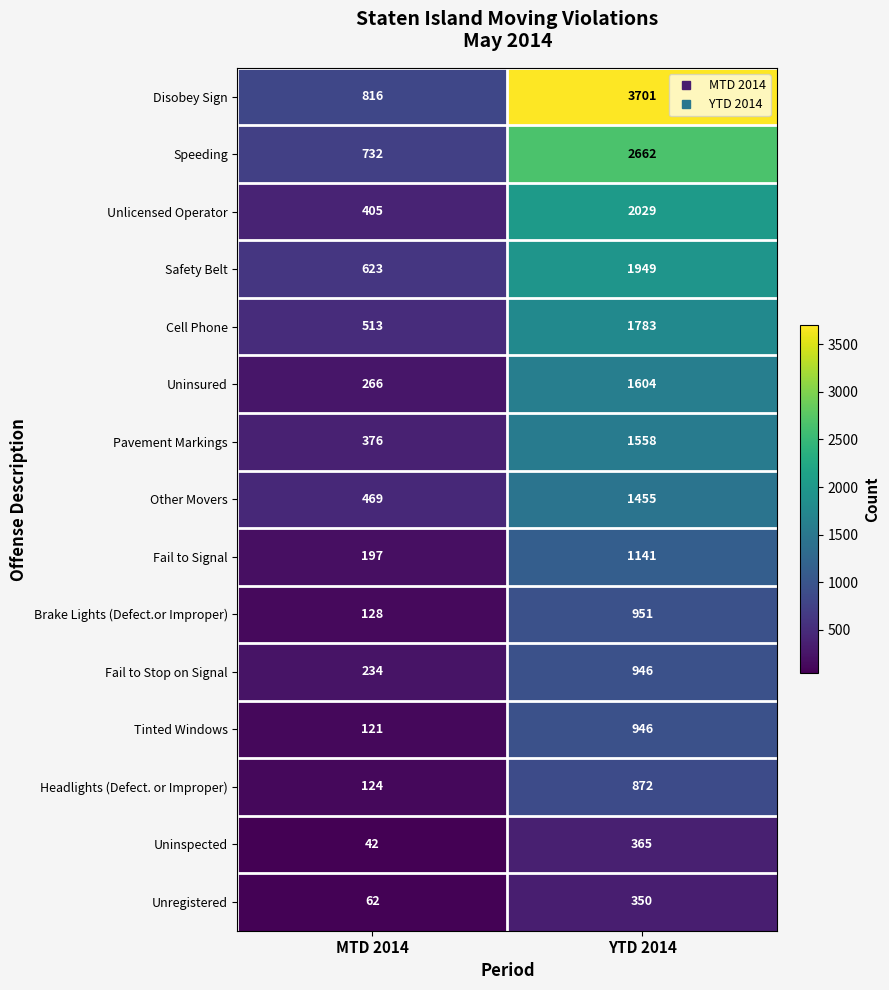

Reading left to right, what are all the values shown in this chart?

Disobey Sign: MTD 2014=816	YTD 2014=3701
Speeding: MTD 2014=732	YTD 2014=2662
Unlicensed Operator: MTD 2014=405	YTD 2014=2029
Safety Belt: MTD 2014=623	YTD 2014=1949
Cell Phone: MTD 2014=513	YTD 2014=1783
Uninsured: MTD 2014=266	YTD 2014=1604
Pavement Markings: MTD 2014=376	YTD 2014=1558
Other Movers: MTD 2014=469	YTD 2014=1455
Fail to Signal: MTD 2014=197	YTD 2014=1141
Brake Lights (Defect.or Improper): MTD 2014=128	YTD 2014=951
Fail to Stop on Signal: MTD 2014=234	YTD 2014=946
Tinted Windows: MTD 2014=121	YTD 2014=946
Headlights (Defect. or Improper): MTD 2014=124	YTD 2014=872
Uninspected: MTD 2014=42	YTD 2014=365
Unregistered: MTD 2014=62	YTD 2014=350